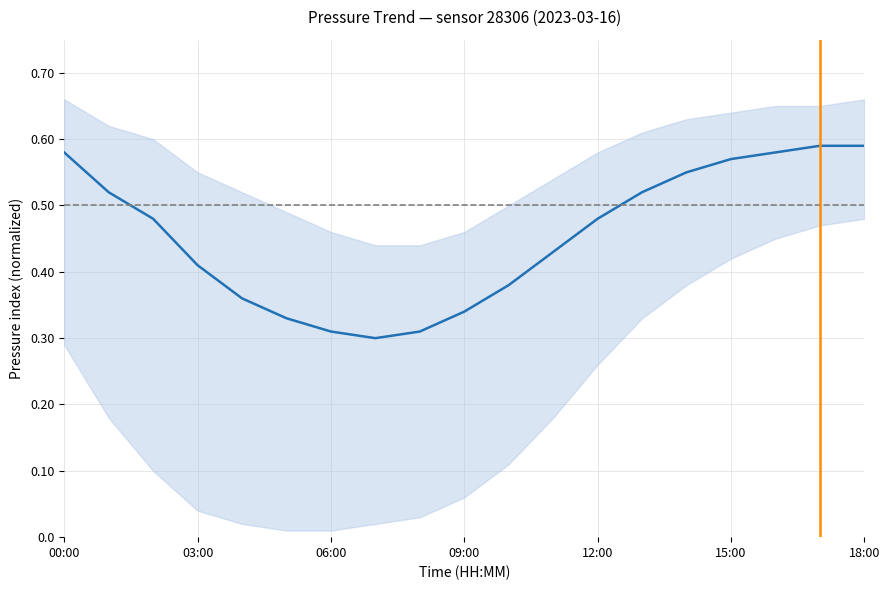

What is the sum of all values?

8.6